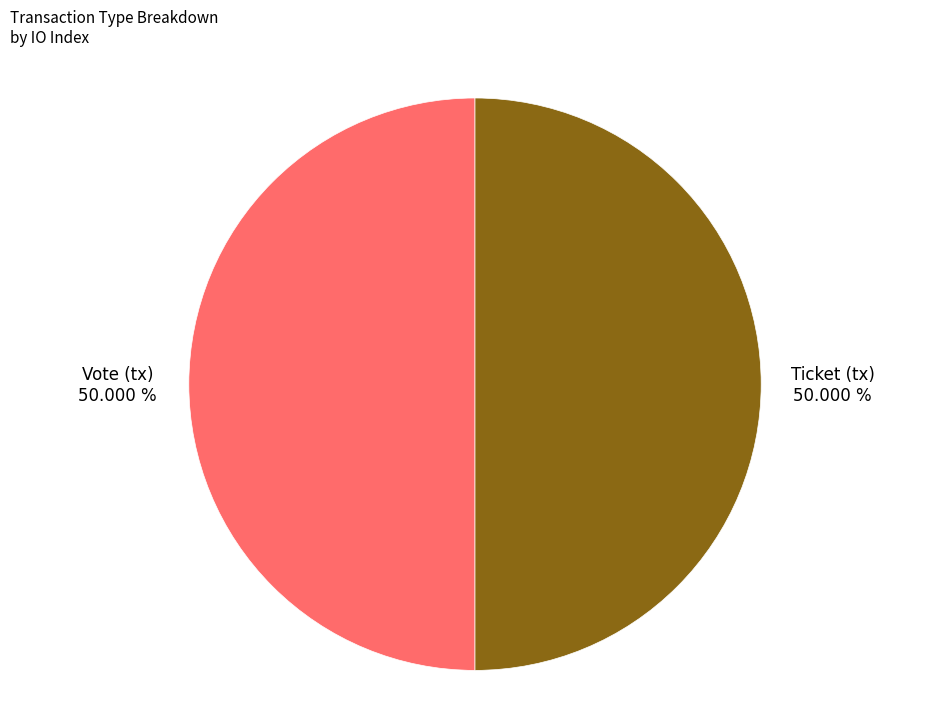

What is the ratio of the value at Ticket (tx) to the value at Vote (tx)?

1.0